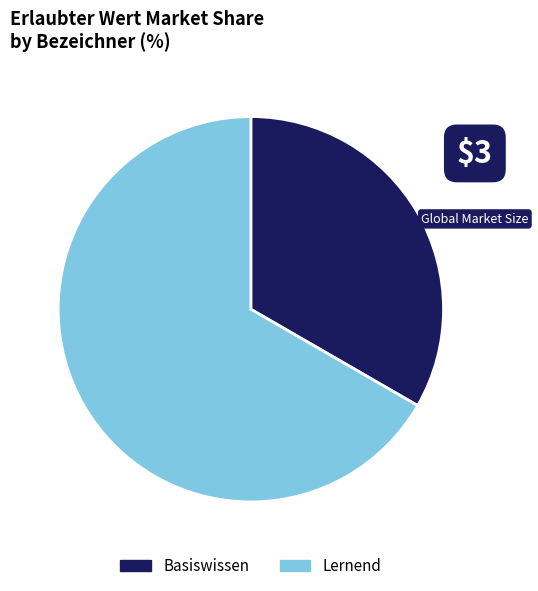

Which category has the biggest portion of the pie?

Lernend